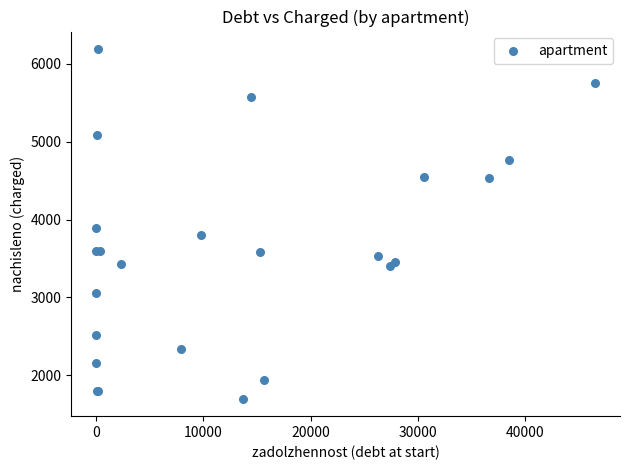

What Y value in the scatter plot is closest to 3945?

3888.0